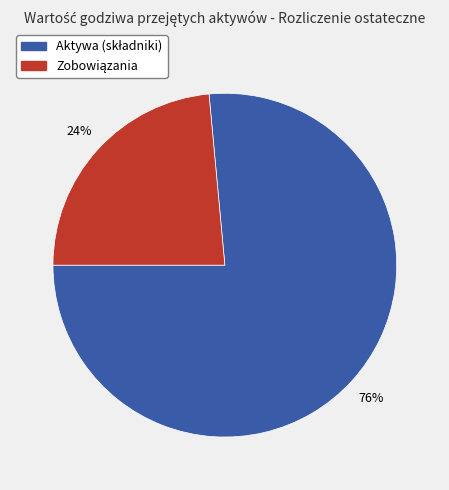

How many segments does this pie chart have?

2